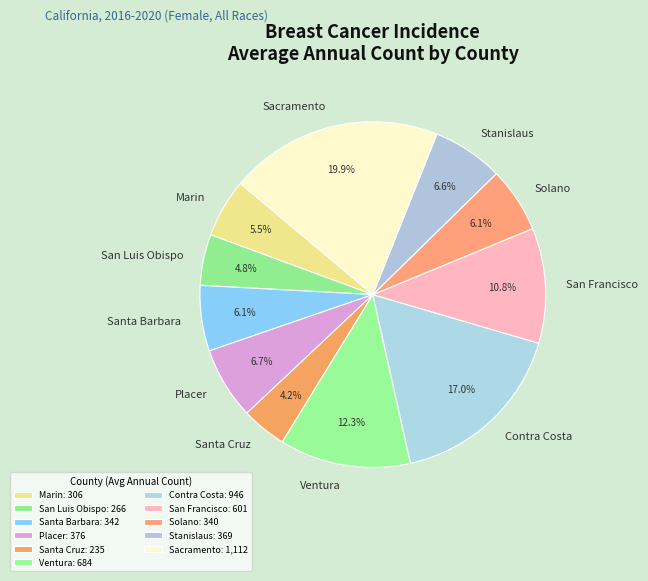

Does any single category account for the majority?

No